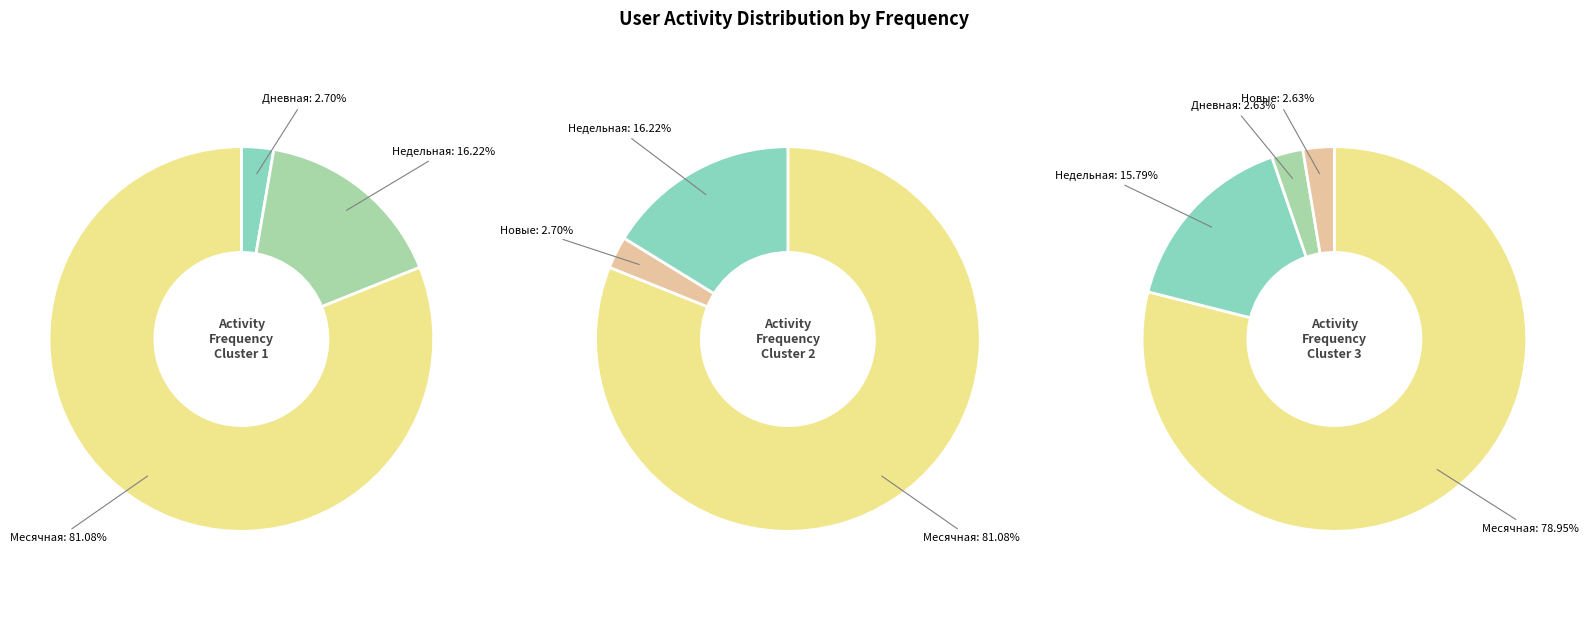

Is it true that 1 is 8% of the pie?

False